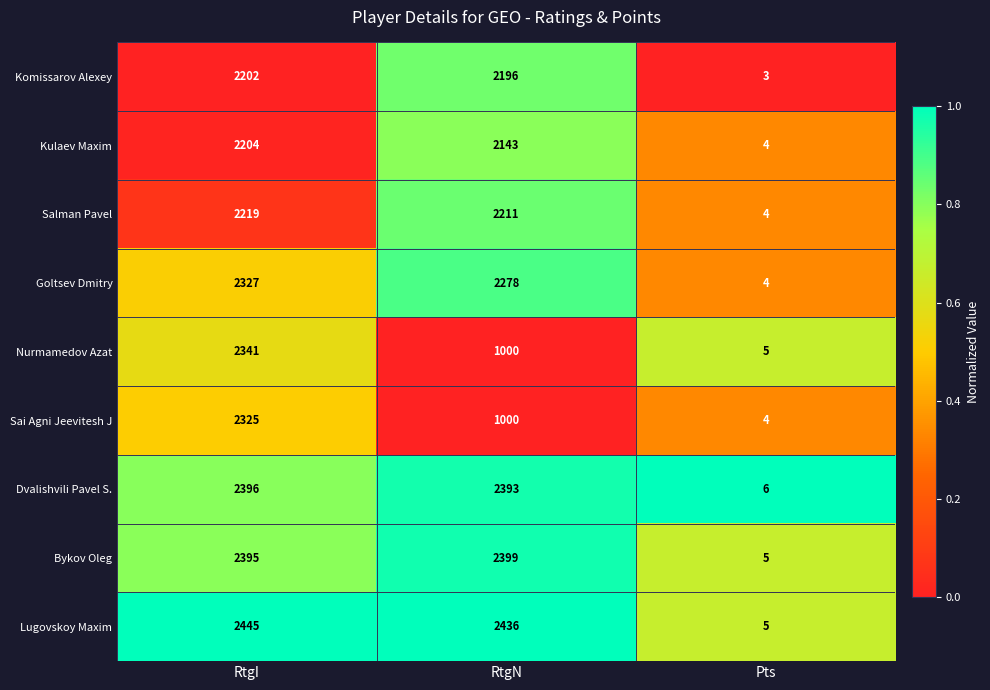

How many distinct data groups are displayed?

9